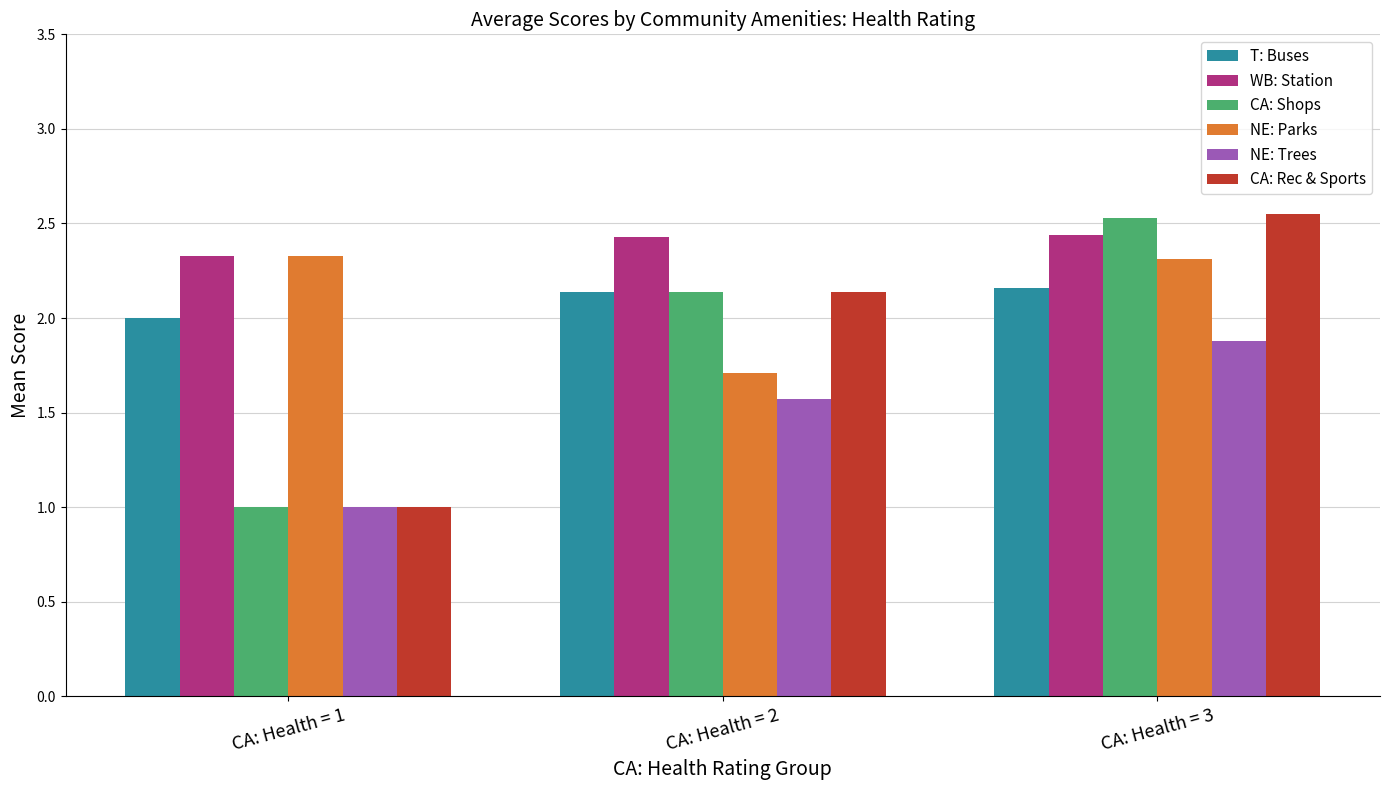

What is the value of the NE: Parks bar at the 2nd from the left?

1.7